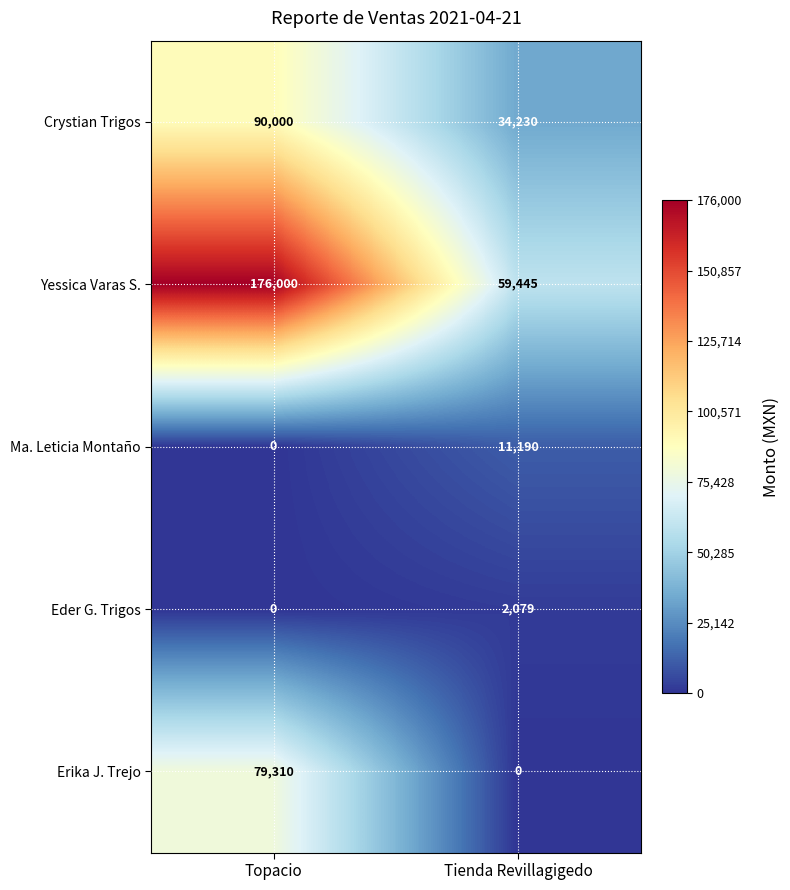

Which category has the highest value across all series?

Topacio